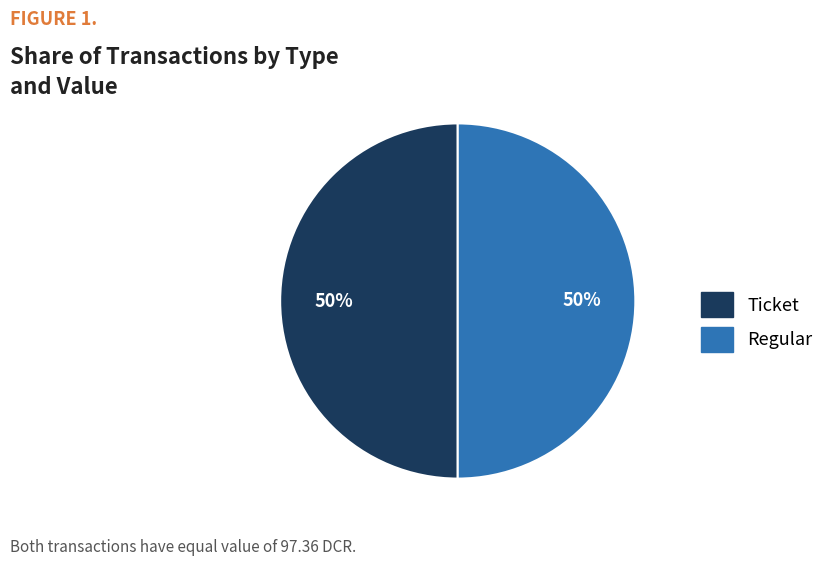

To the nearest percent, what is the combined percentage of Regular and Ticket?

100%